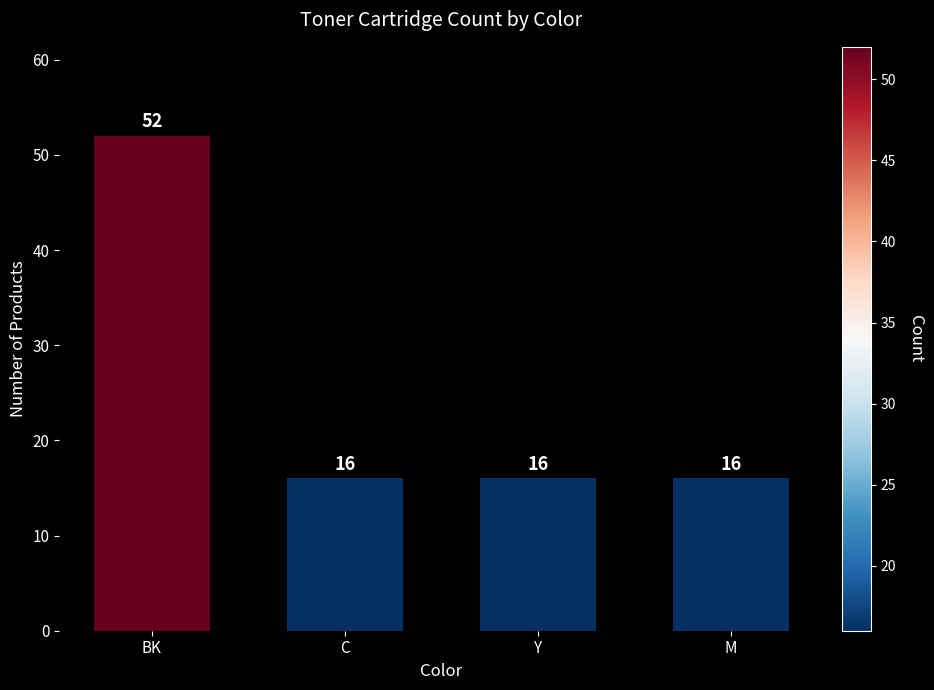

What value does the data have at C?

16